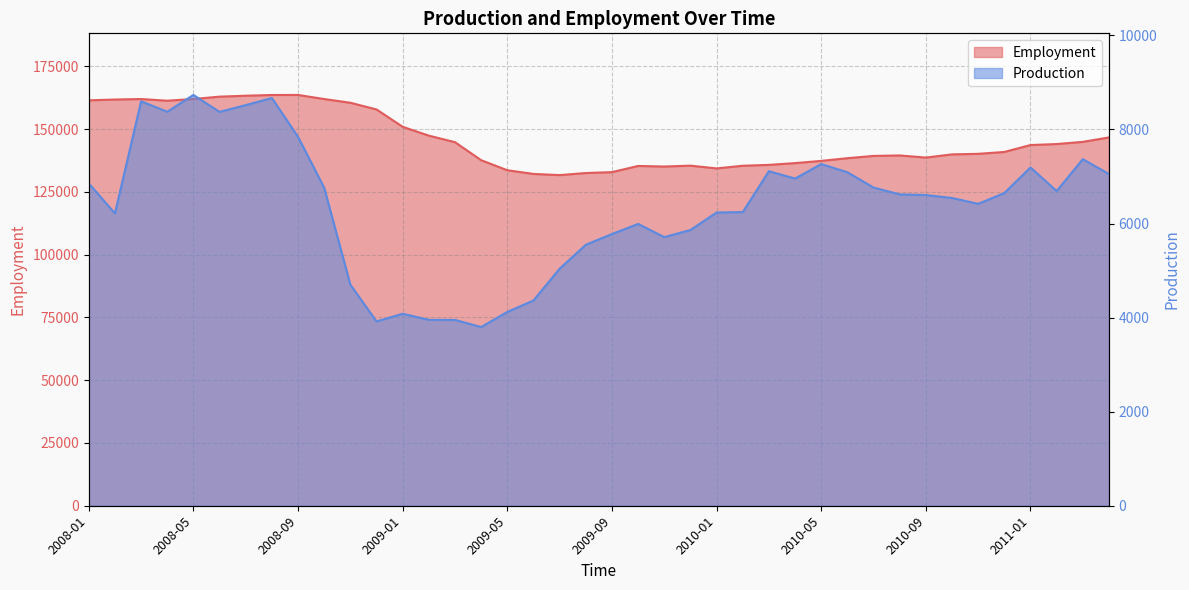

Is it true that Employment equals 229391 at 2008-11?

False